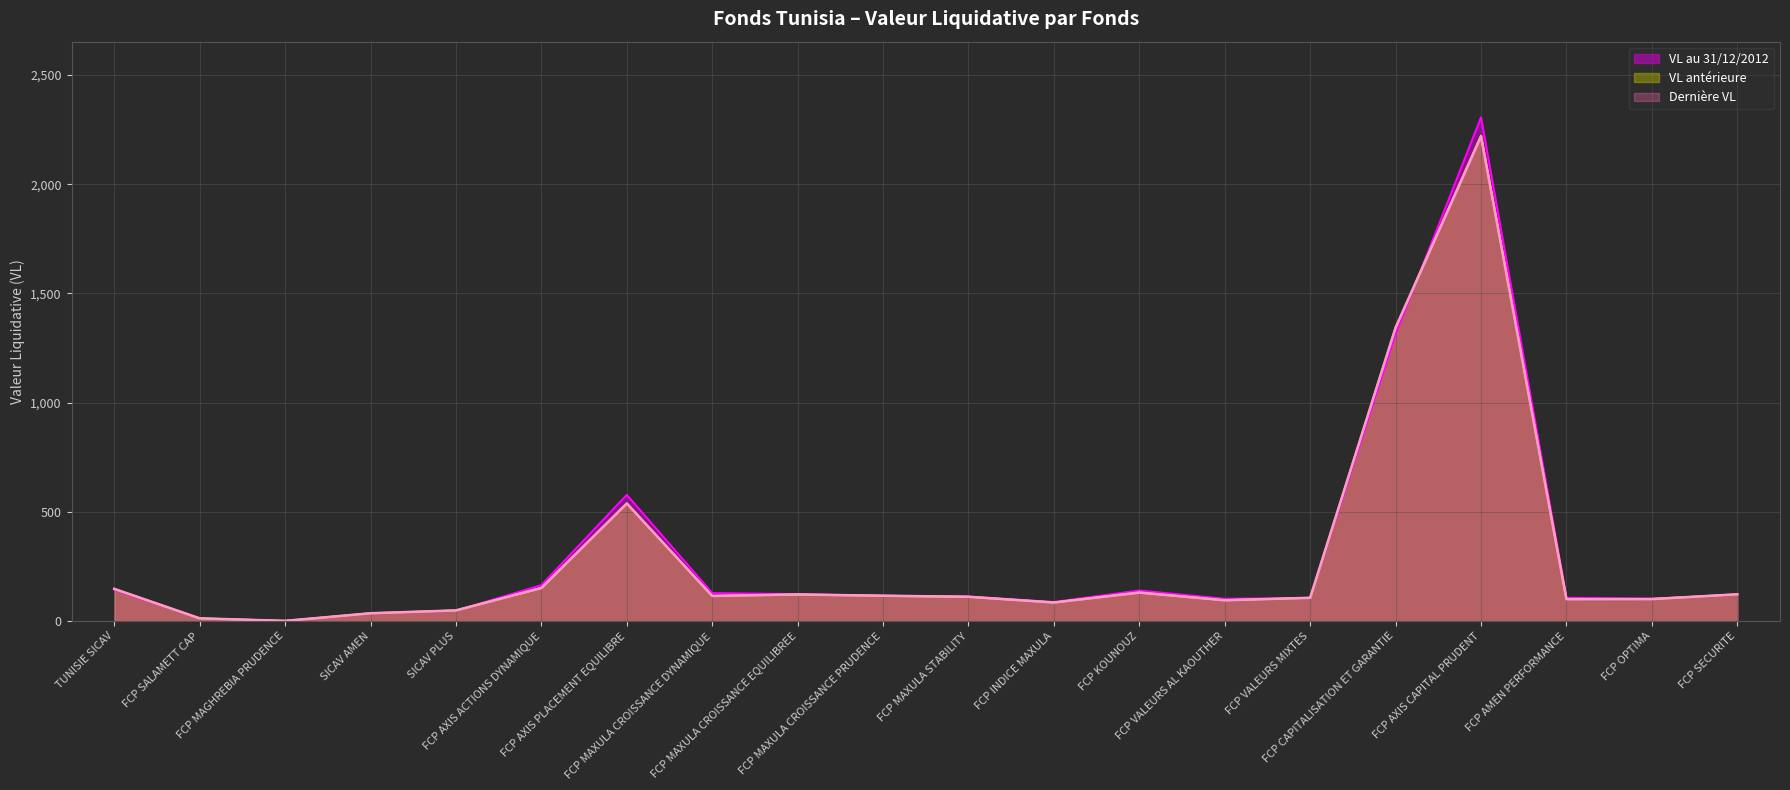

Reading left to right, list all the values displayed in this chart.

VL antérieure: 147.9	13.0	1.3	36.3	49.3	151.9	538.8	115.5	122.3	116.4	111.6	85.7	131.4	95.7	107.0	1343.0	2222.6	101.2	101.5	123.1
Dernière VL: 147.9	13.0	1.3	36.3	49.3	152.0	539.1	115.6	122.3	116.4	111.6	85.4	130.7	95.7	107.1	1343.9	2218.9	100.8	101.1	123.0
VL au 31/12/2012: 143.5	12.6	1.3	35.1	47.7	165.0	578.2	128.9	123.7	116.6	113.3	88.0	140.5	102.7	105.7	1313.4	2306.5	107.2	103.4	120.8